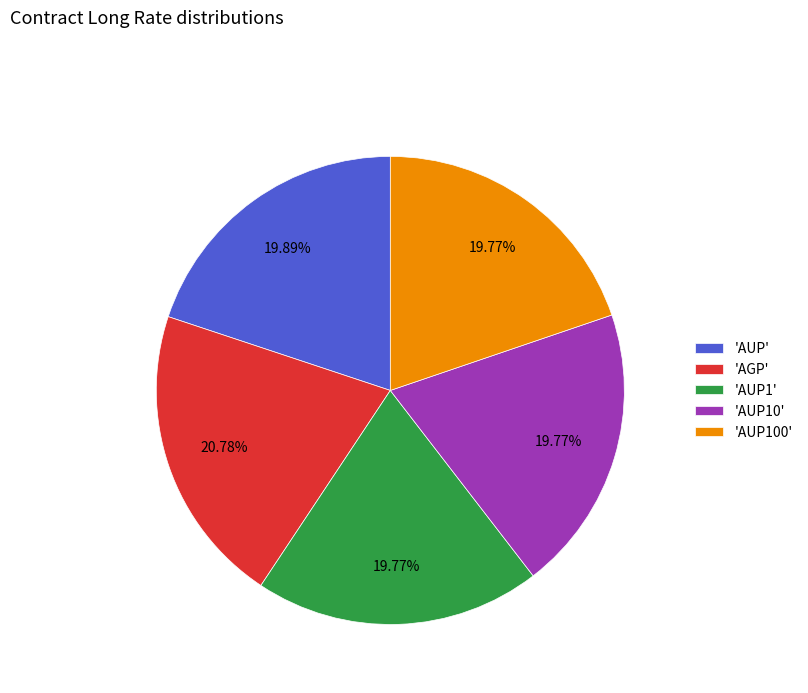

How many segments does this pie chart have?

5